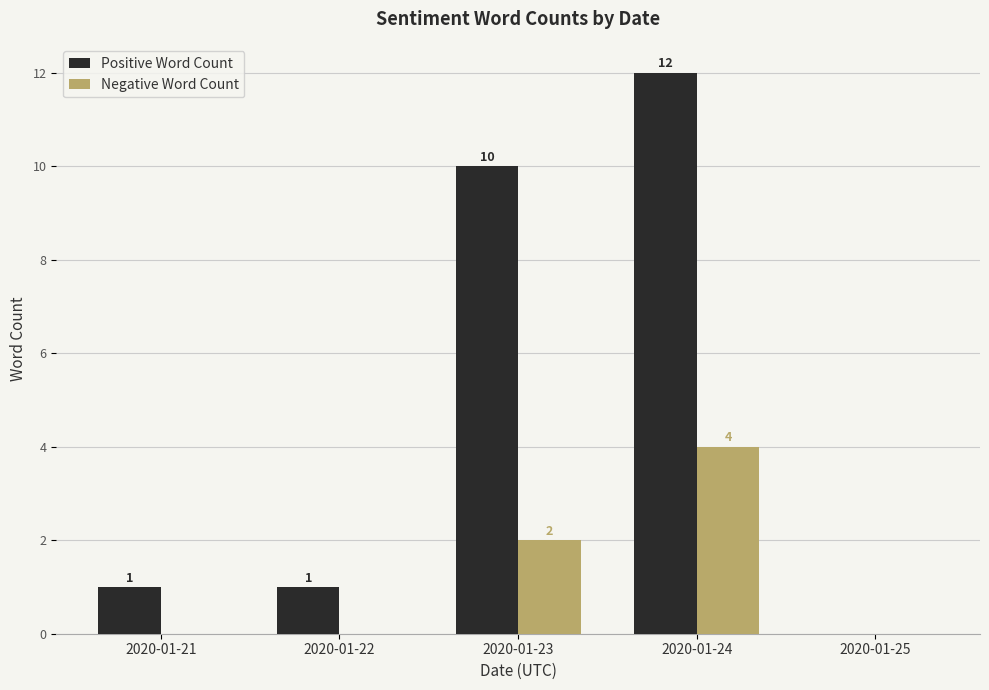

Which series changed the most between 2020-01-22 and 2020-01-24?

Positive Word Count